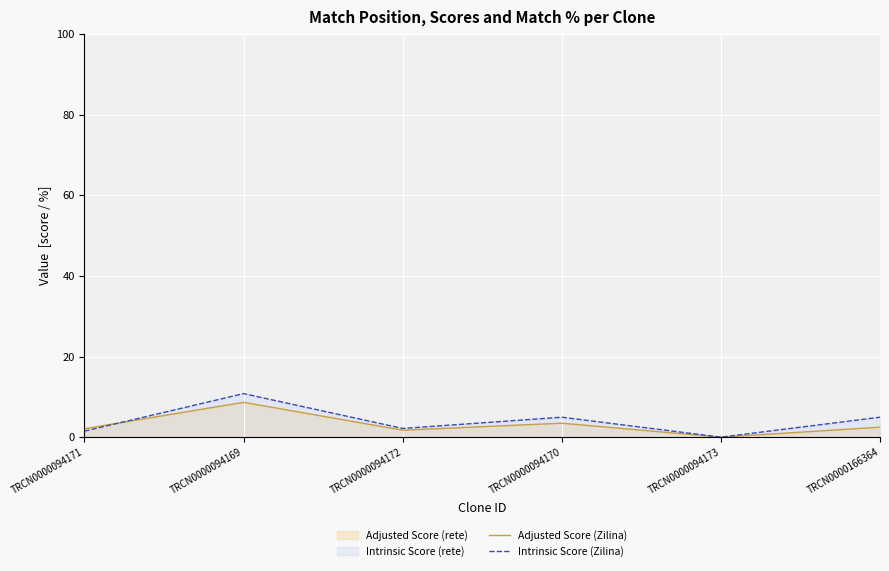

Count the number of data series in this chart.

2